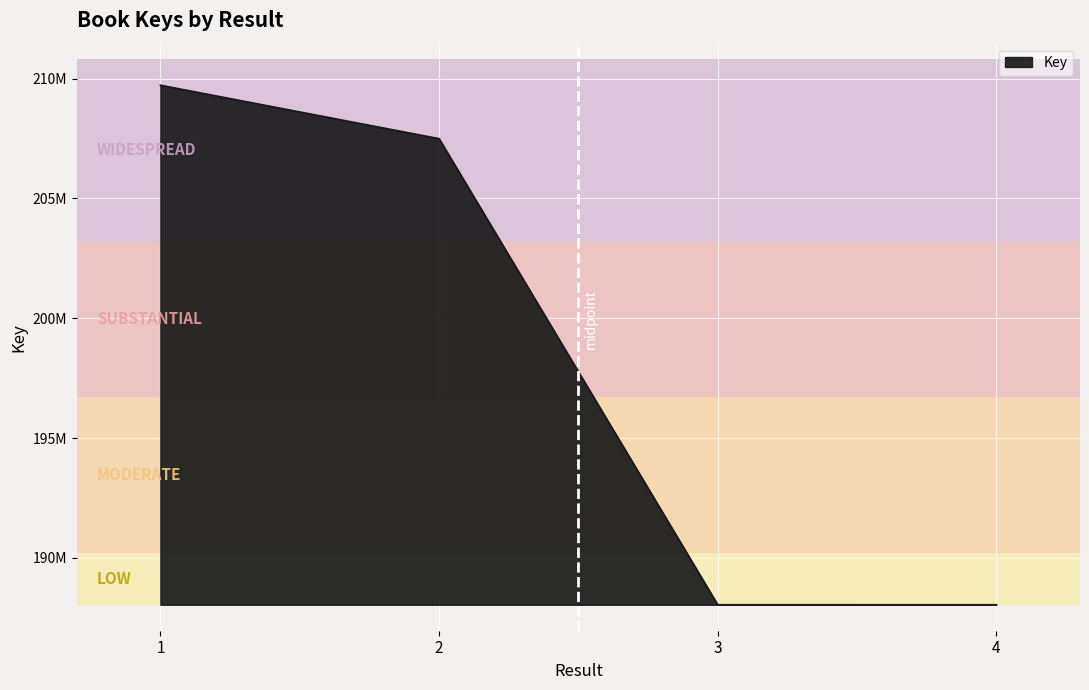

What is the change in value from 1 to 4?

-21677300